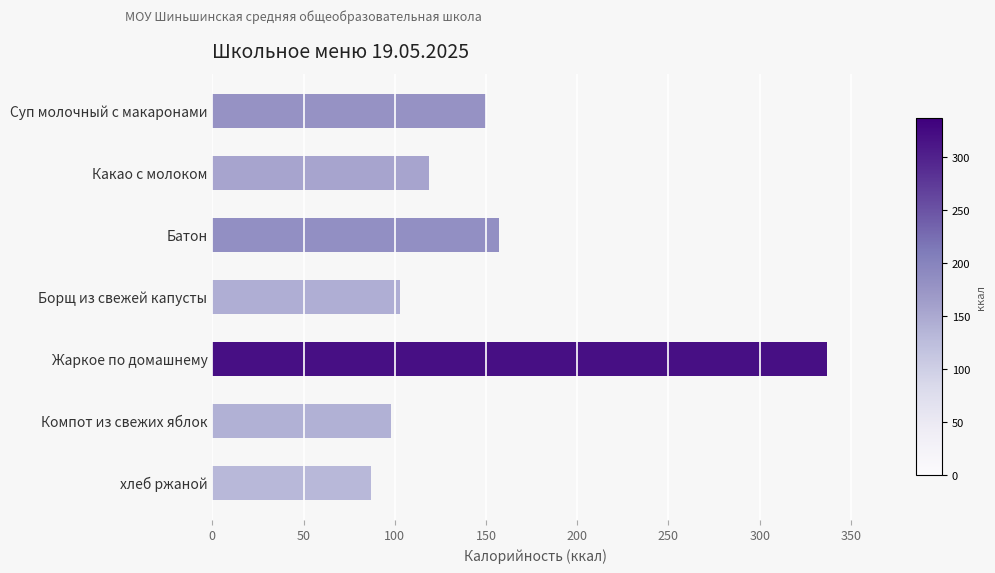

The chart shows a value of 82 at Жаркое по домашнему. True or false?

False